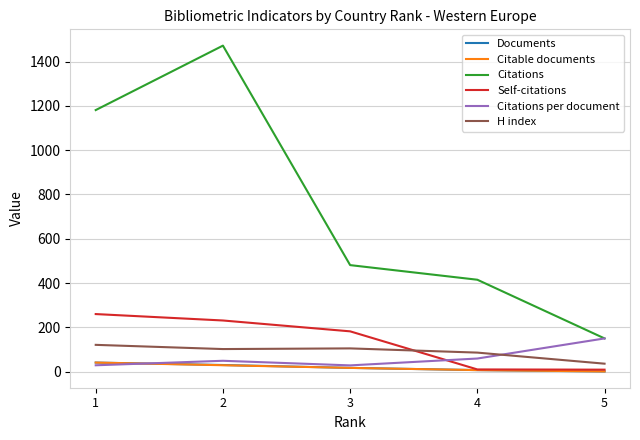

How many distinct data groups are displayed?

6